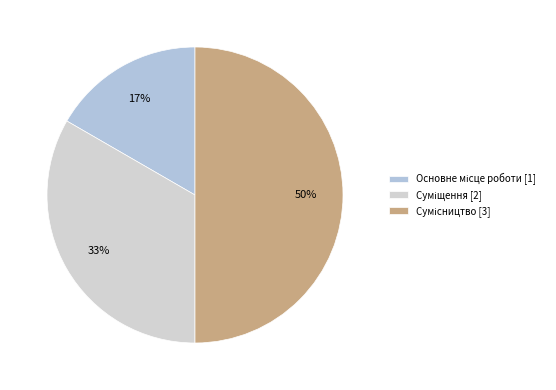

Does Основне місце роботи represent more than half of the total?

No